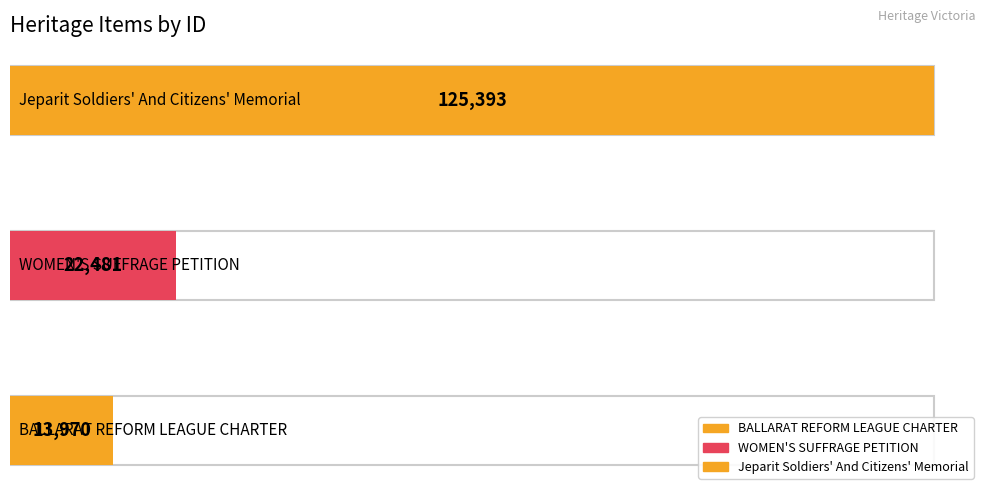

What is the ratio of the value at BALLARAT REFORM LEAGUE CHARTER to the value at Jeparit Soldiers' And Citizens' Memorial?

0.1